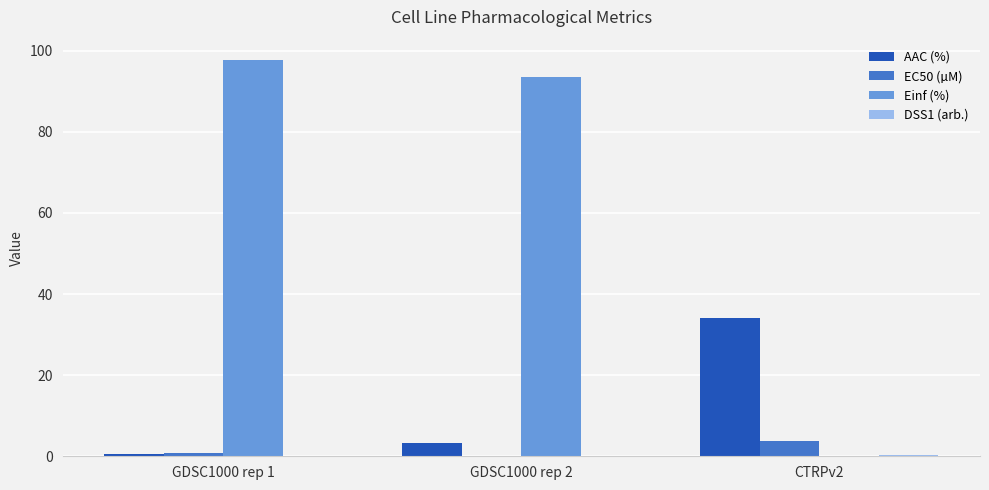

At which label is Einf (%) closest to 48?

GDSC1000 rep 2